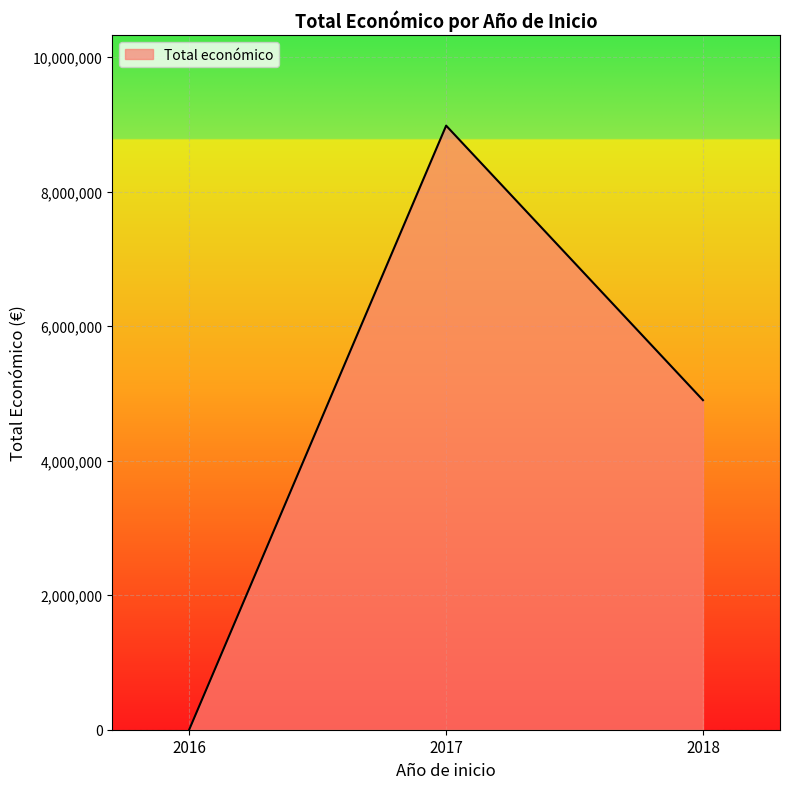

The value at 2018 is 8067137. True or false?

False